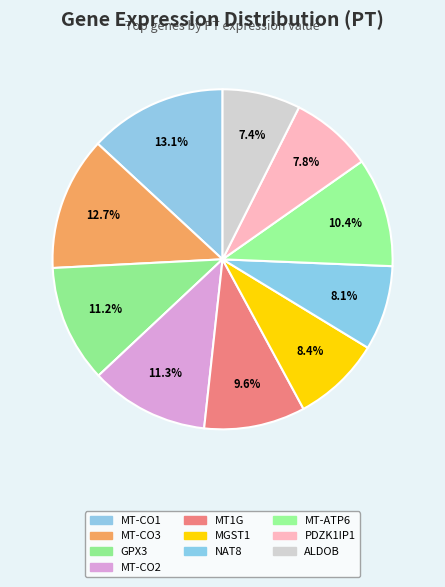

Count the number of slices in the pie.

10